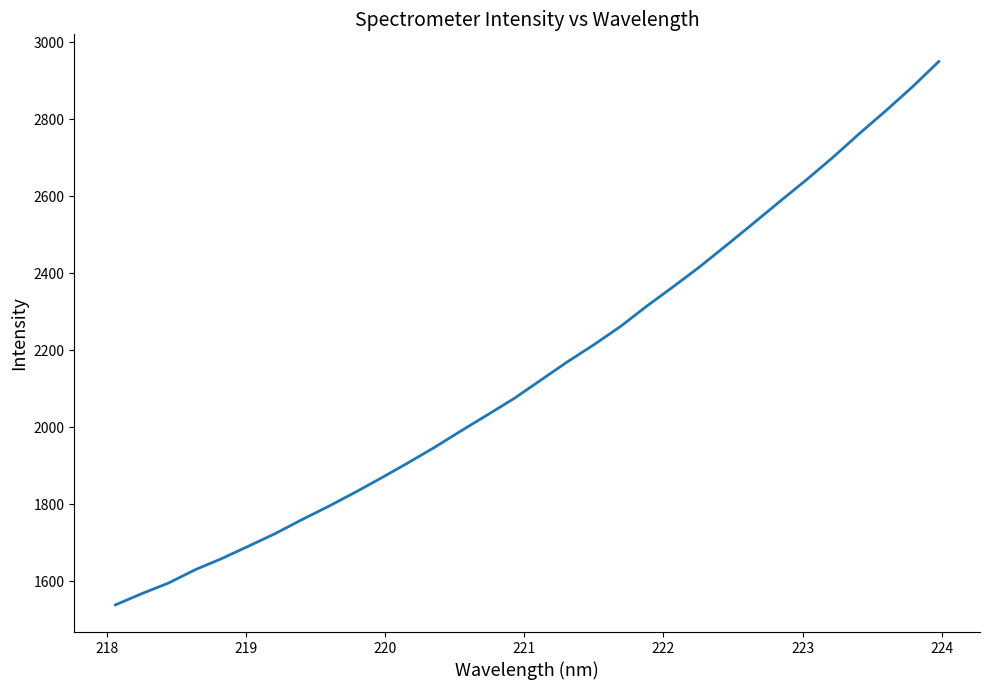

What is the difference between the maximum and minimum values?

1411.0